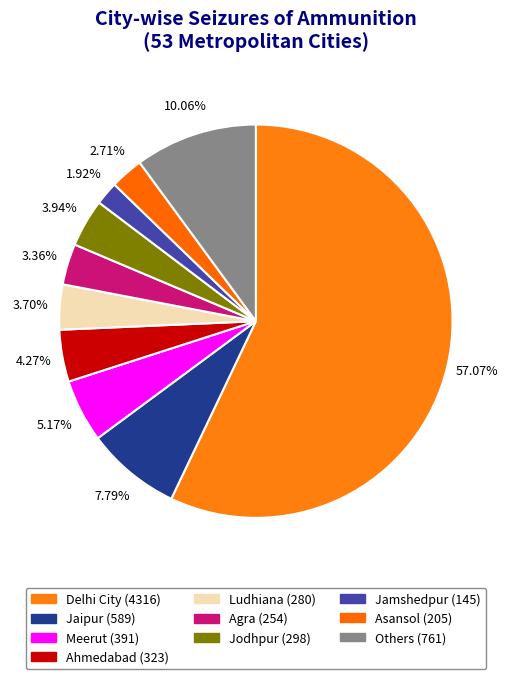

Combined, do Ludhiana and Delhi City account for over 50%?

Yes